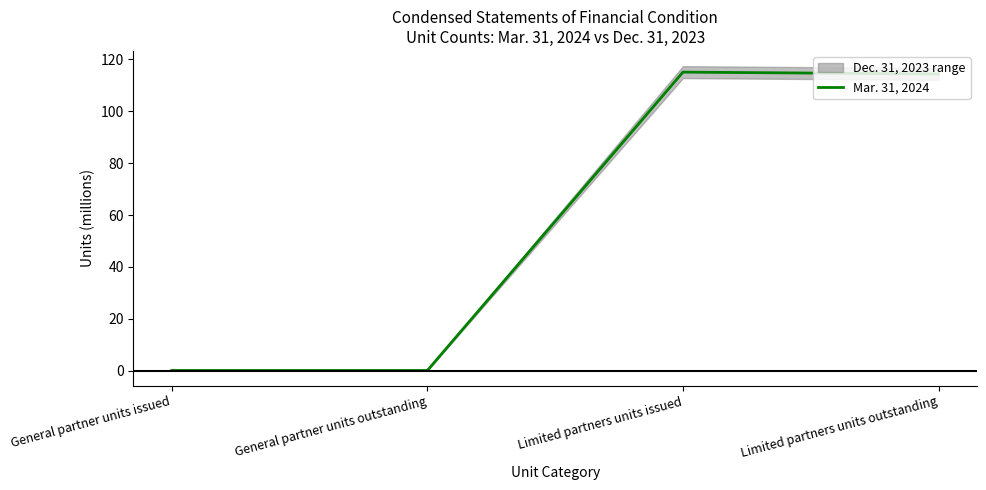

List the labels in order of value, smallest first.

General partner units issued, General partner units outstanding, Limited partners units outstanding, Limited partners units issued